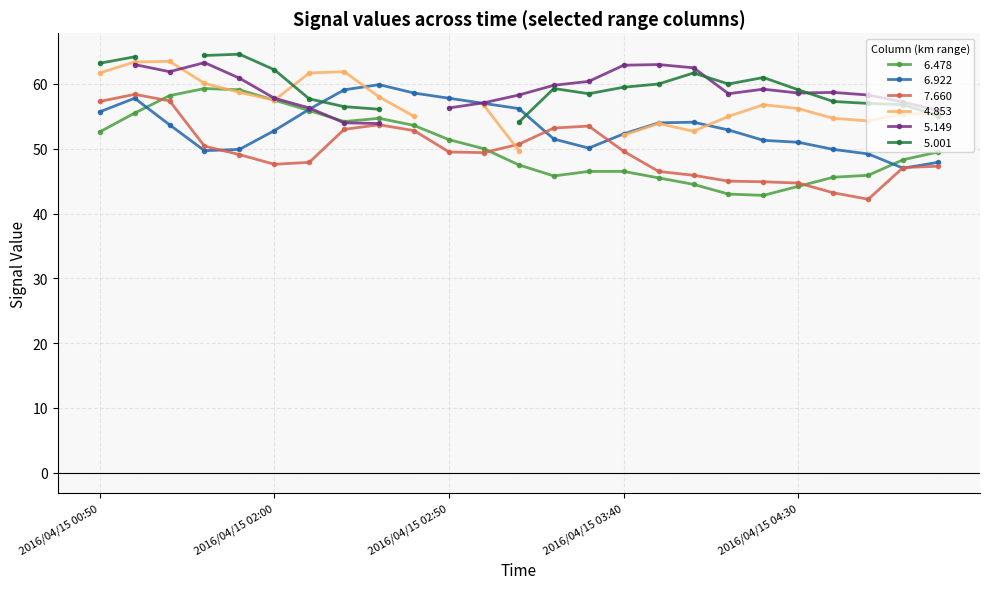

Is this an area chart (filled region under the line)?

No